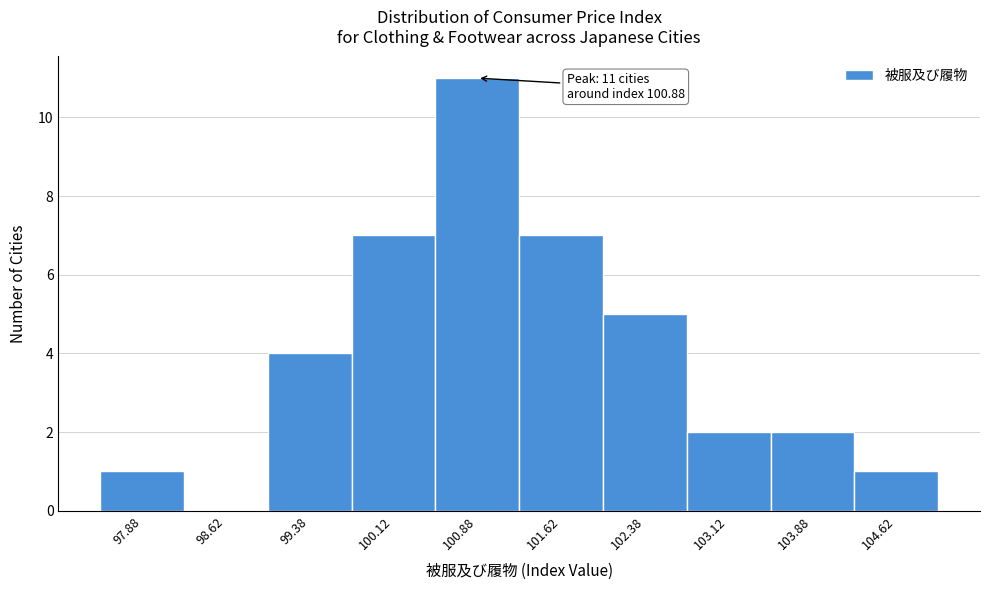

Over which range of the x-axis is the bar tallest?

100.50 to 101.25